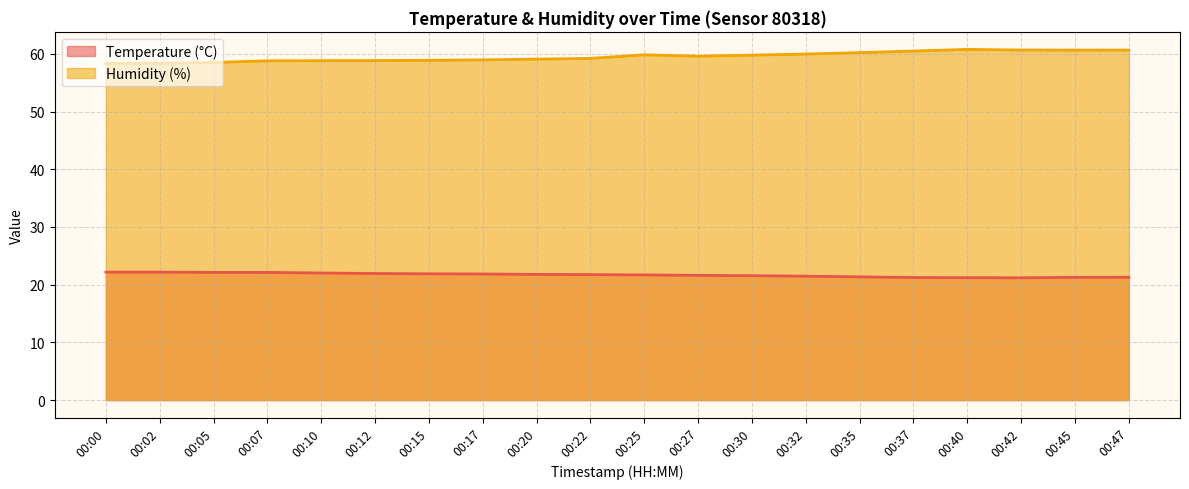

What is the sum of the Temperature (°C) values at 00:25 and 00:12?

43.6